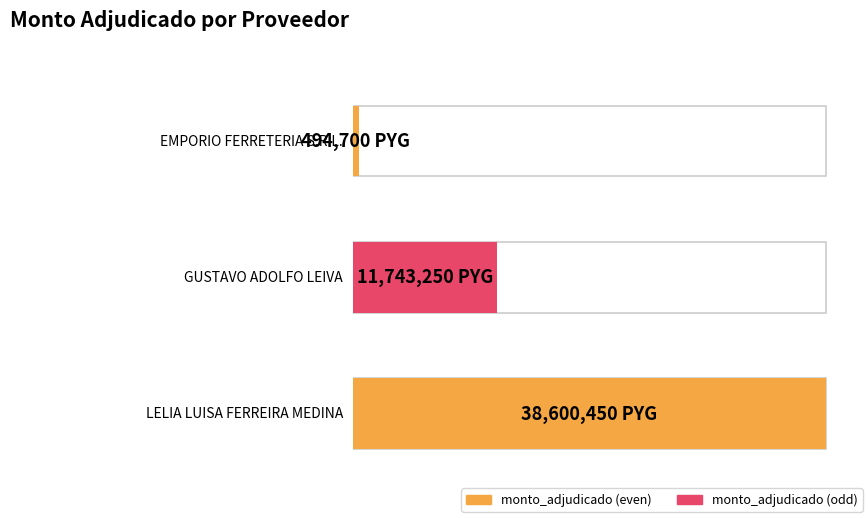

At which category does the chart reach its minimum across all series?

EMPORIO FERRETERIA S.R.L.